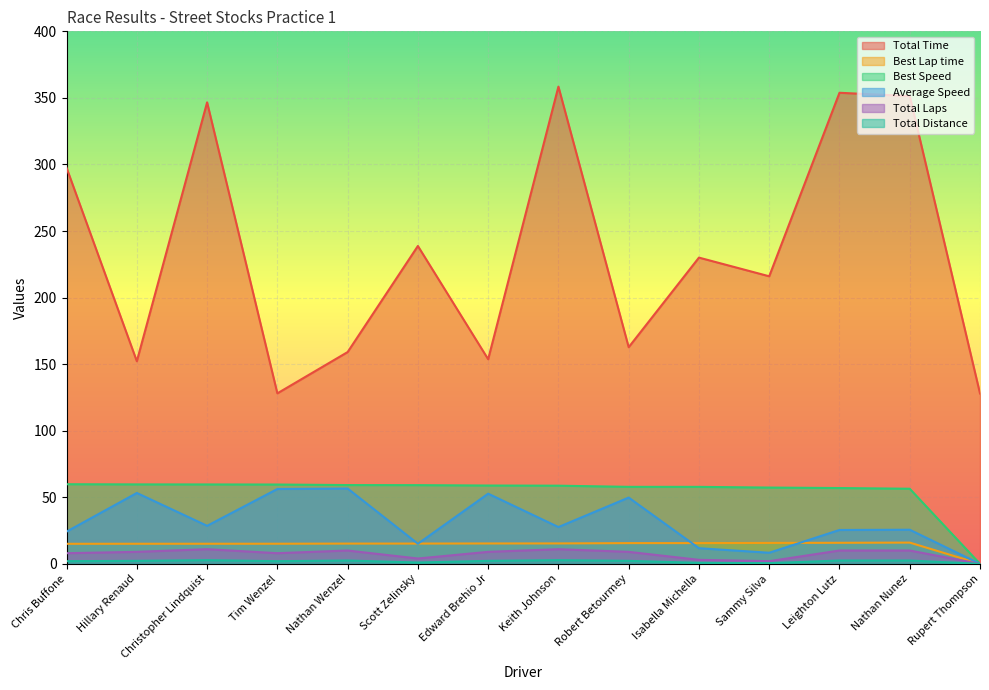

At which label is Total Time closest to 243?

Scott Zelinsky